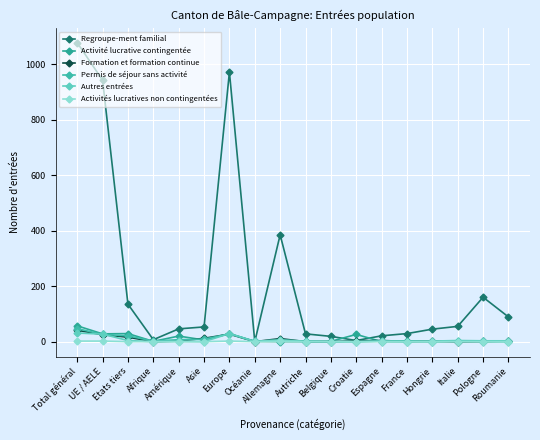

Where is Activités lucratives non contingentées nearest to the value 1?

Total général